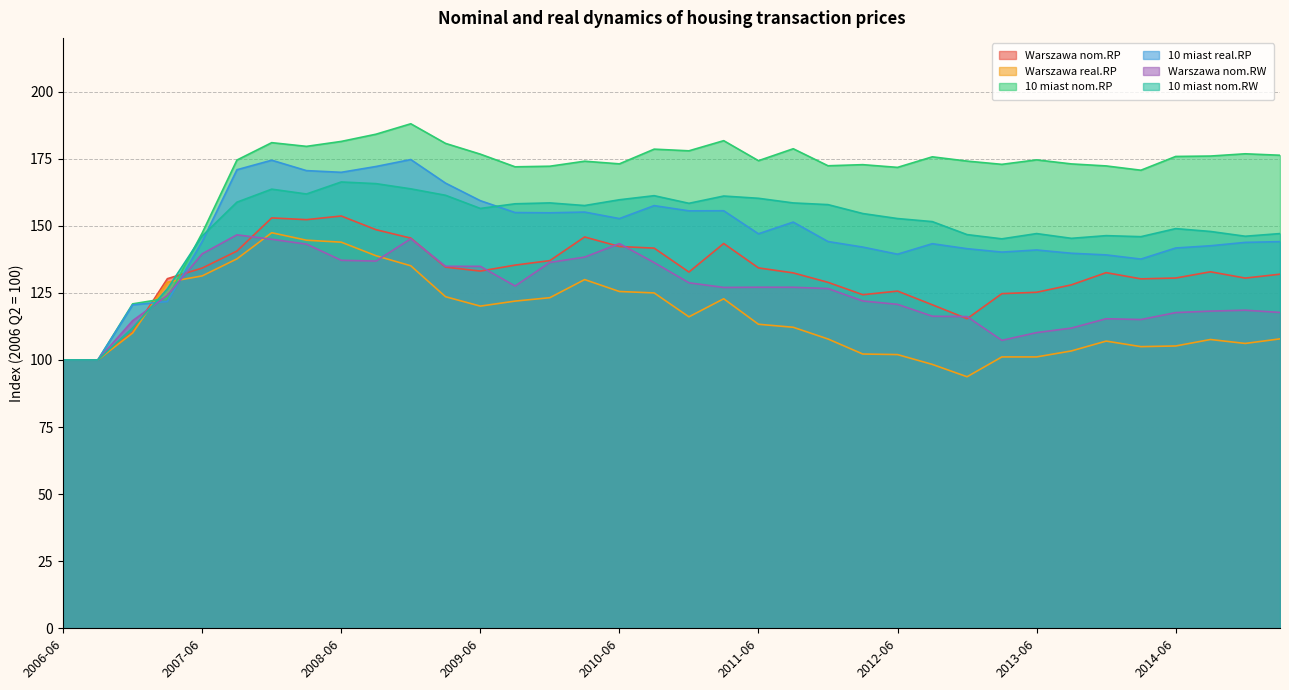

At which category is the sum across all series the highest?

2007-12-01